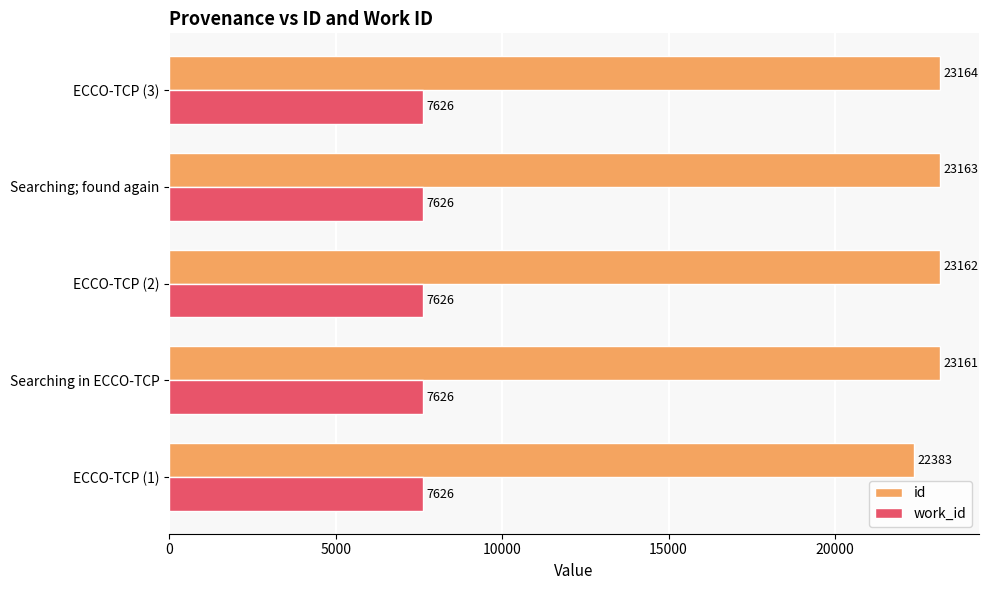

What is the total value across all series at ECCO-TCP (2)?

30788